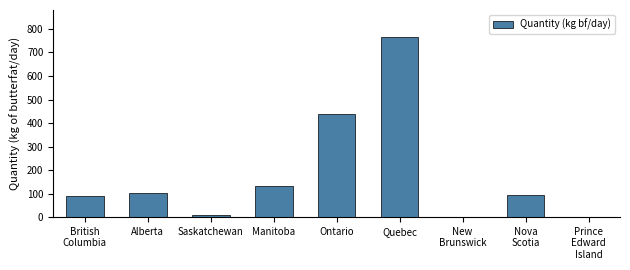

Is it true that the value at Alberta is 104.0?

True